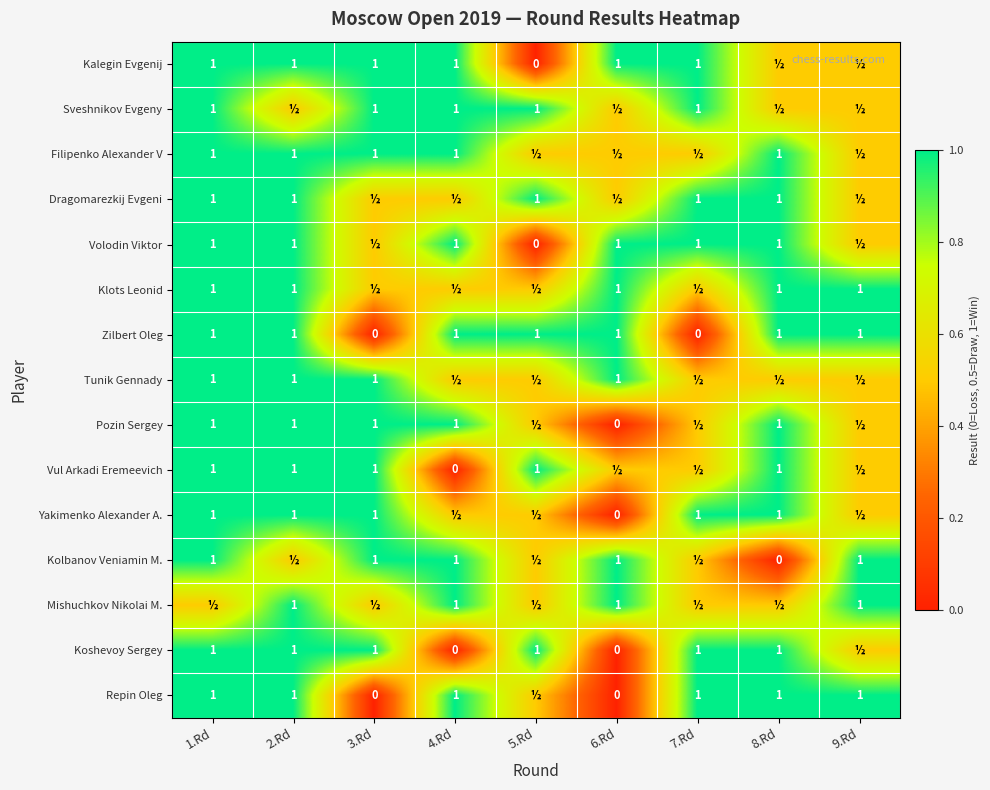

True or false: Volodin Viktor has a value of 0.3 at 8.Rd.

False